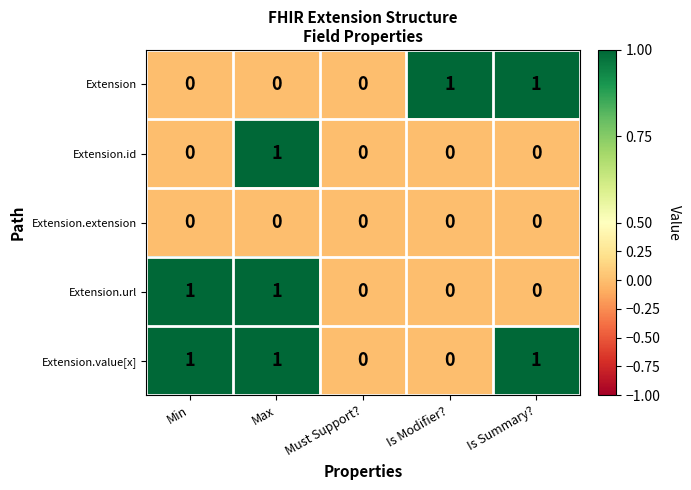

Between Min and Max, which series saw the biggest shift?

Extension.id